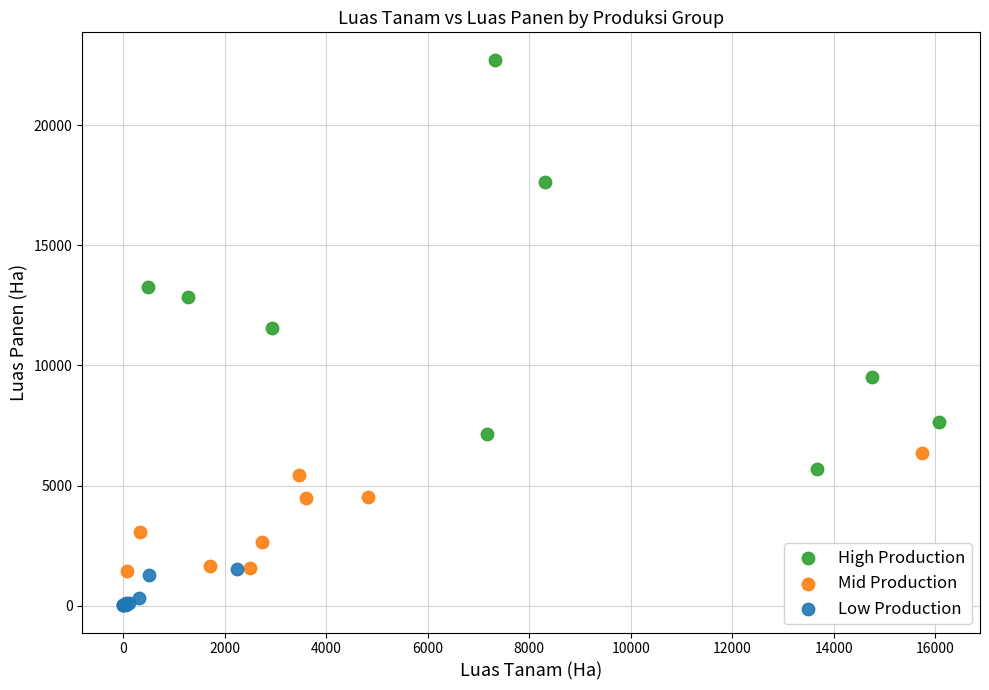

Which series has the largest Y range (max minus min)?

High Production